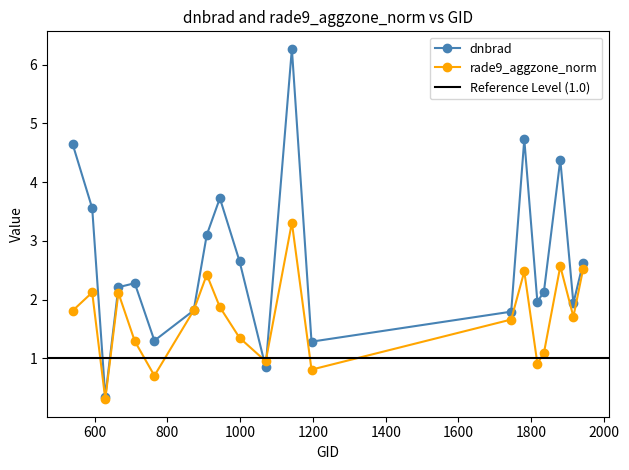

What is the value of the rade9_aggzone_norm point at the 6th from the left?

0.7